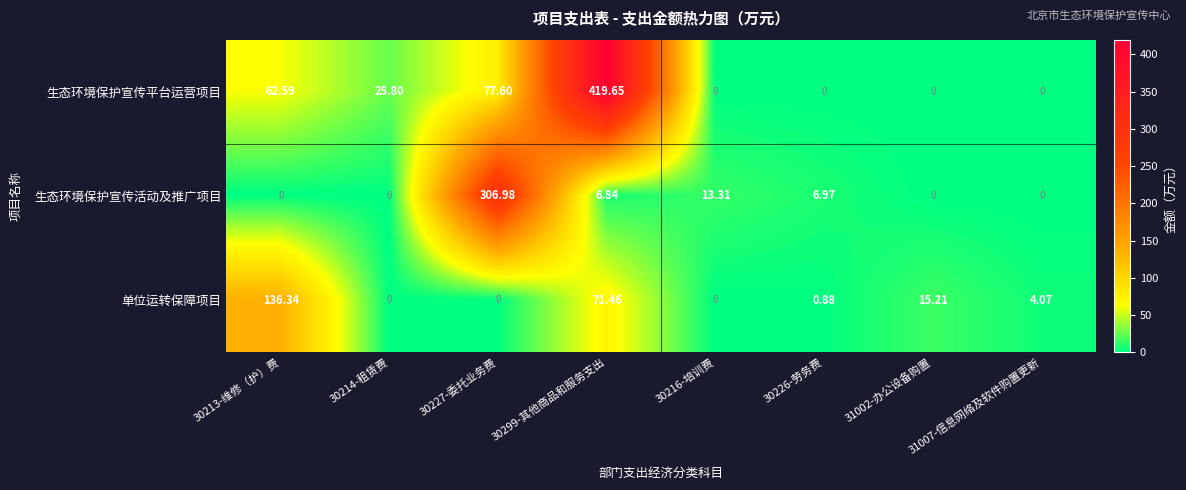

At how many categories does at least one series exceed 222?

2